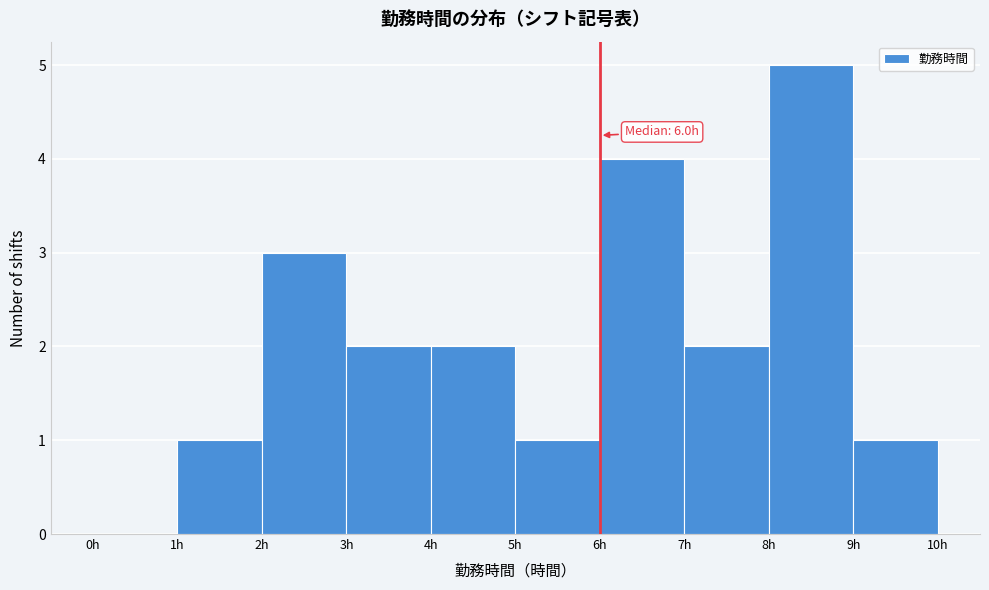

Over which range of the x-axis is the bar tallest?

8 to 9